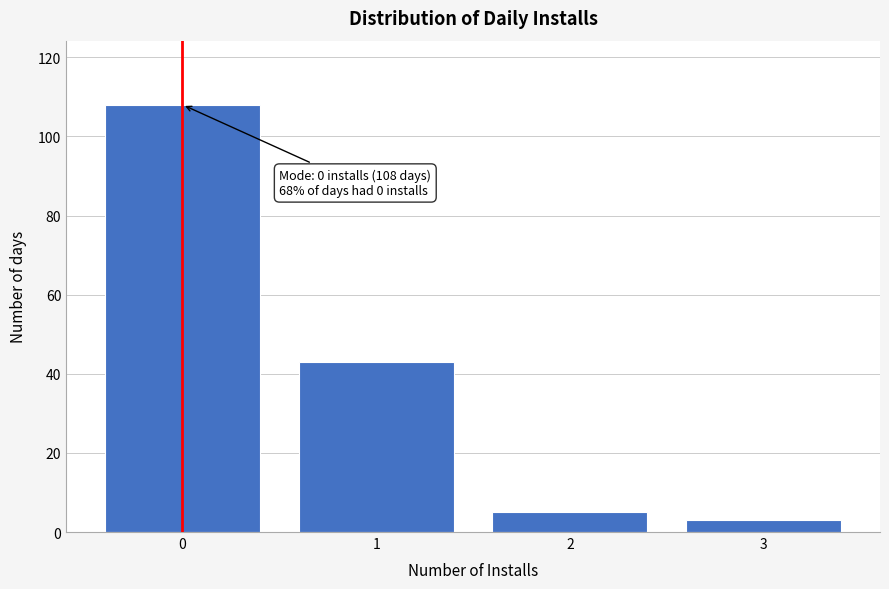

Reading left to right, list all the values displayed in this chart.

108	43	5	3